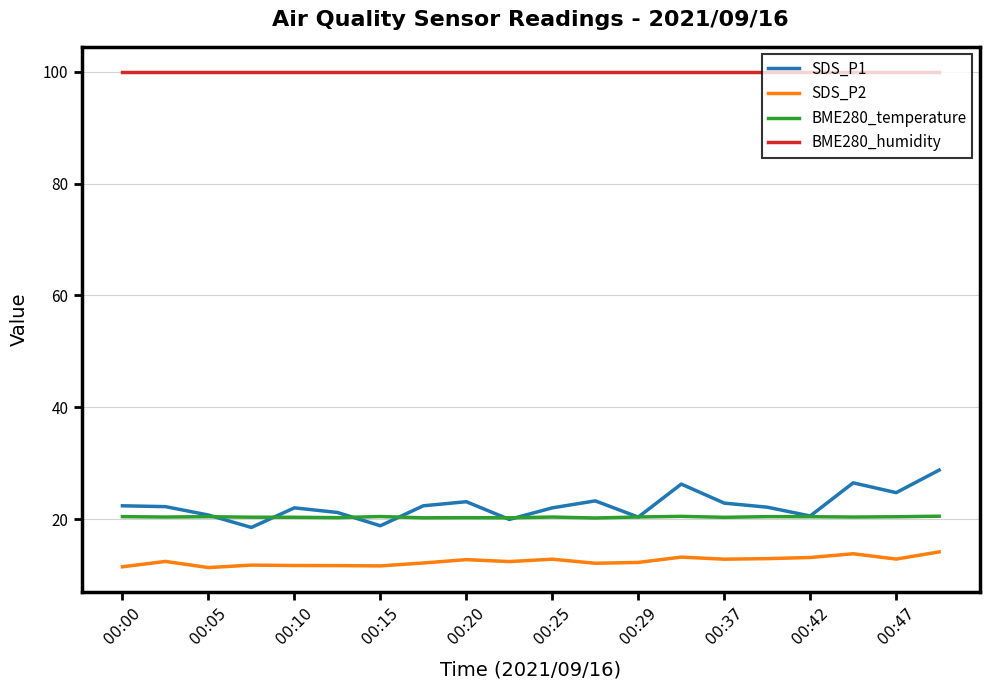

What is the maximum value shown in the chart?

100.0